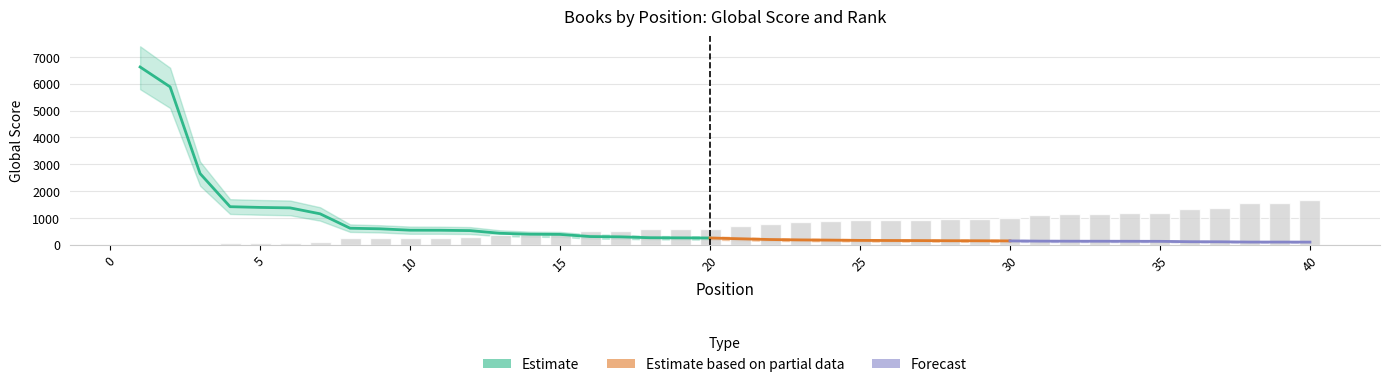

What is the maximum value shown in the chart?

7400